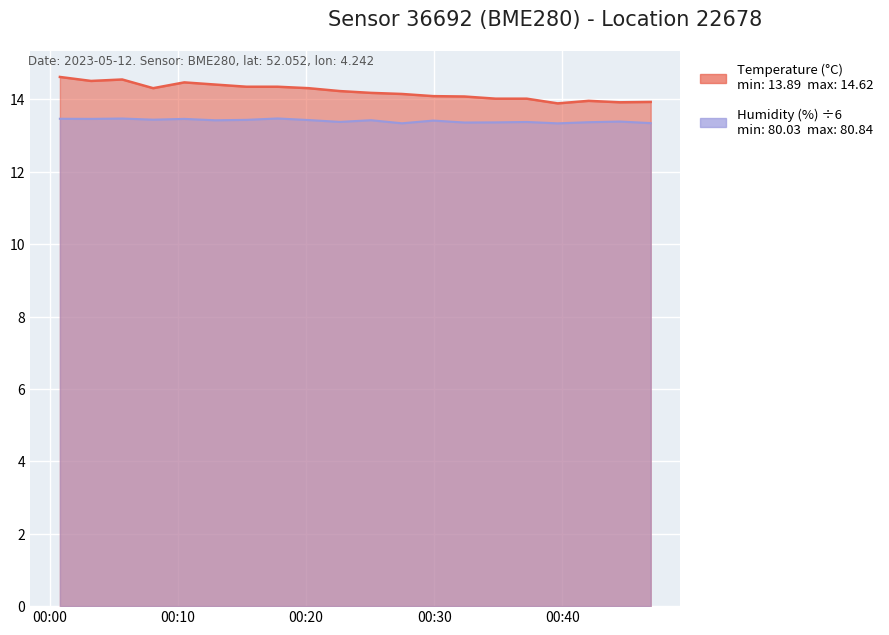

At 14:00, list the series in order from smallest to largest.

humidity, temperature